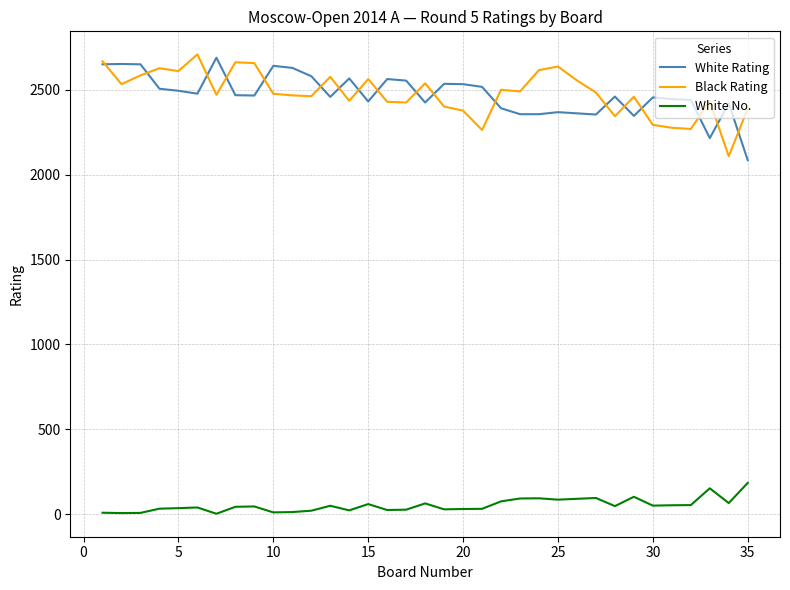

What is the highest value of the Black Rating series?

2710